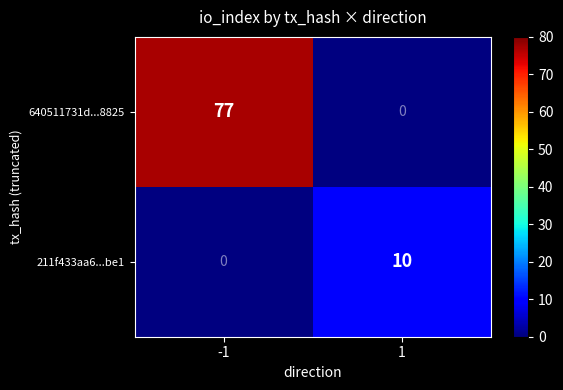

True or false: 640511731d...8825 has a value of 77 at -1.

True